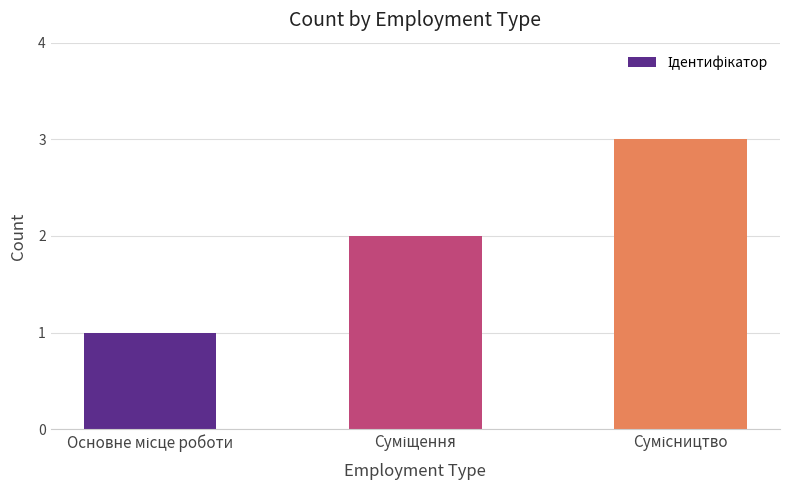

What is the value of the 2nd bar from the left?

2